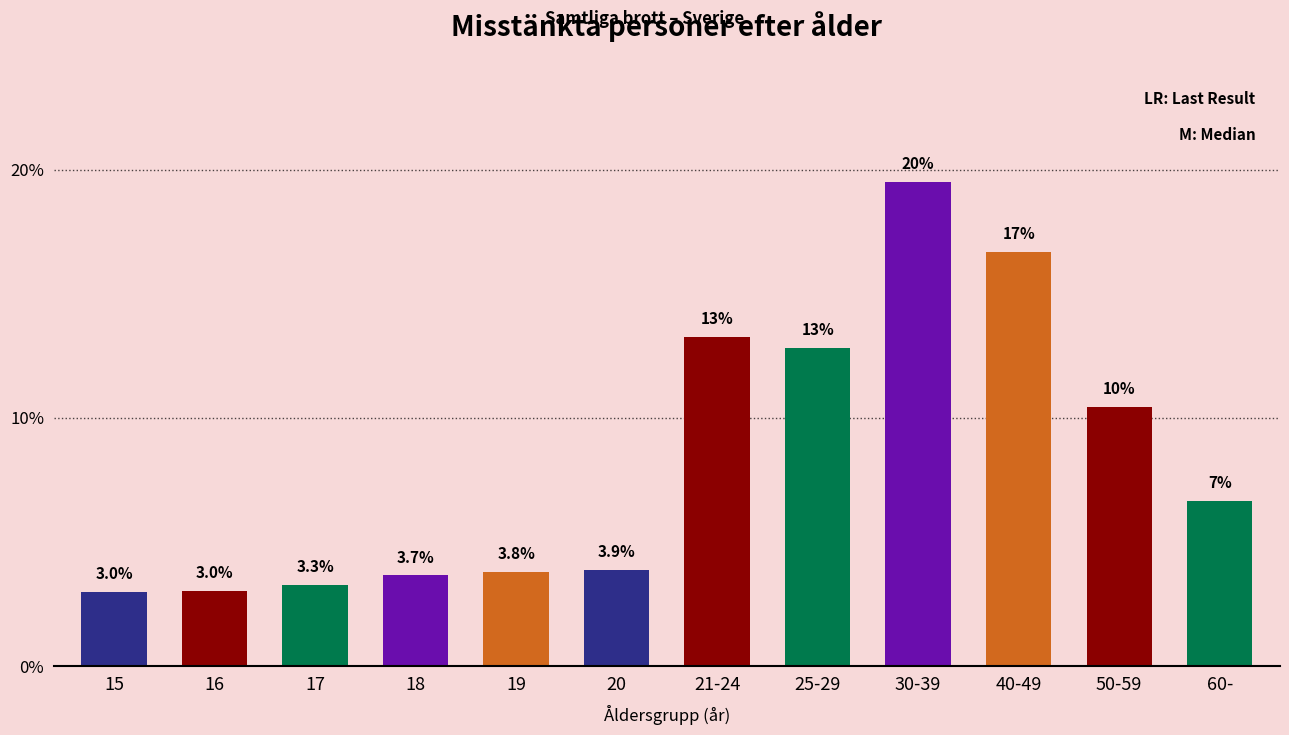

Reading left to right, extract all data points from this chart.

15=3.0	16=3.0	17=3.3	18=3.7	19=3.8	20=3.9	21-24=13.3	25-29=12.8	30-39=19.5	40-49=16.7	50-59=10.4	60-=6.7